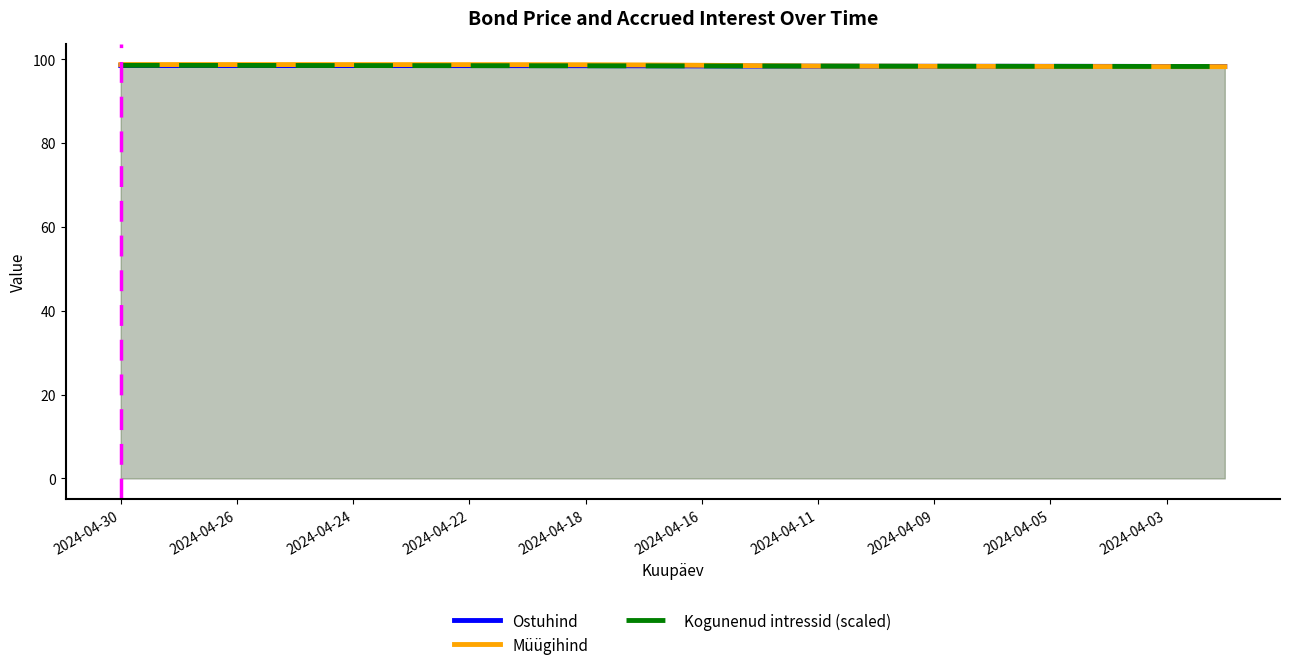

Rank the series by their maximum value, from lowest to highest.

Ostuhind, Kogunenud intressid (scaled), Müügihind